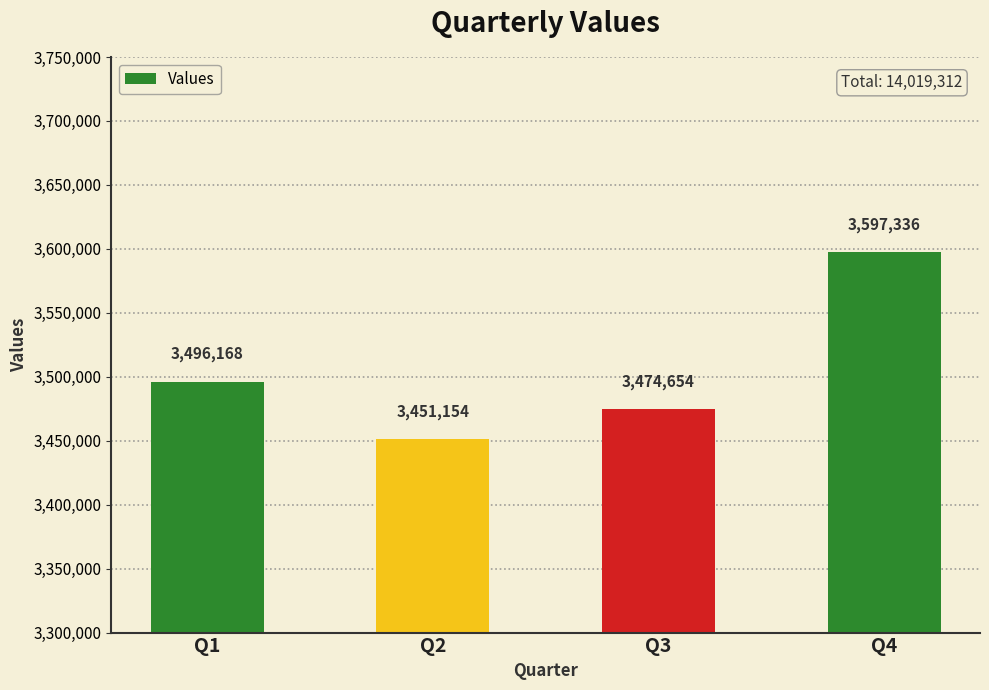

Where is the data nearest to the value 3524245?

Q1